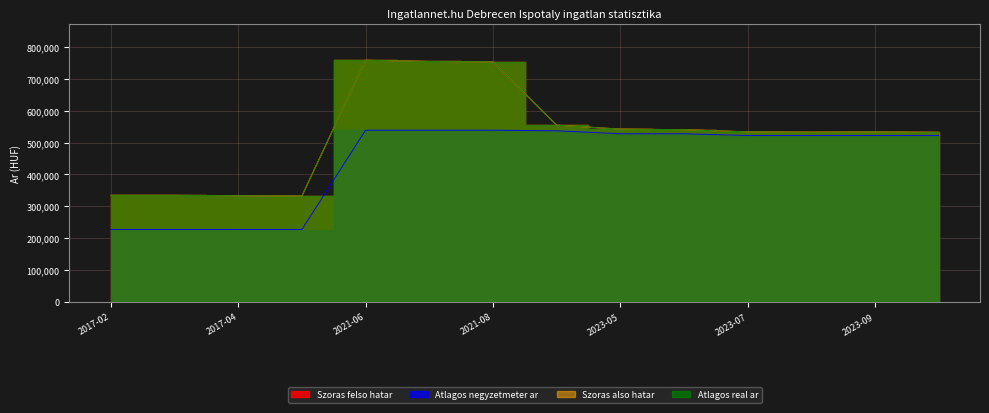

Which series changed the most between 2023-08 and 2023-09?

Szoras also hatar